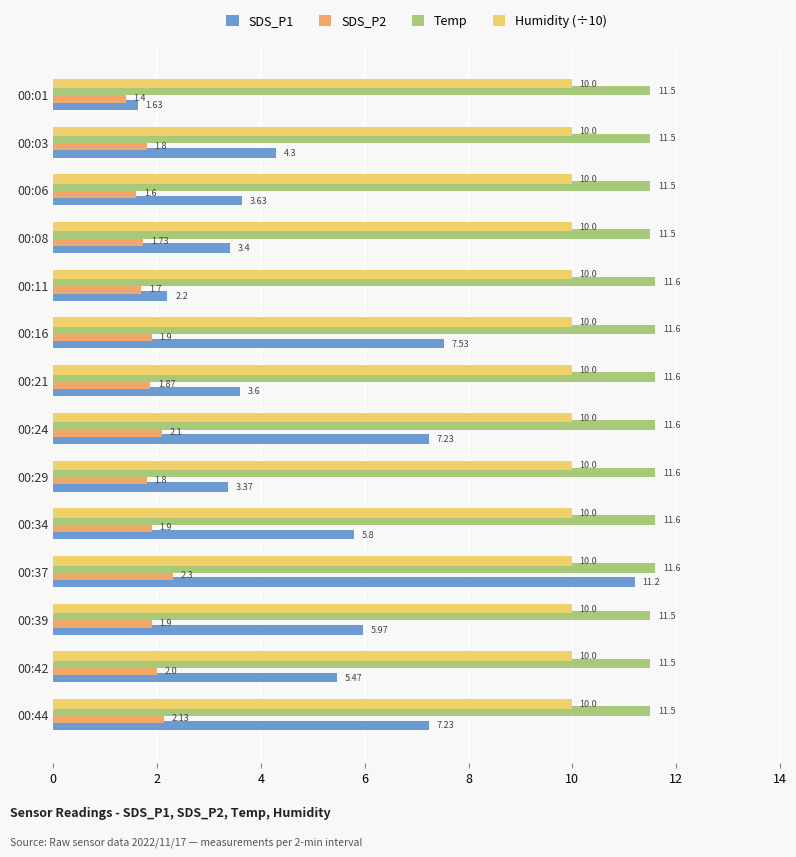

What are all the series names shown in the legend?

SDS_P1, SDS_P2, Temp, Humidity (÷10)